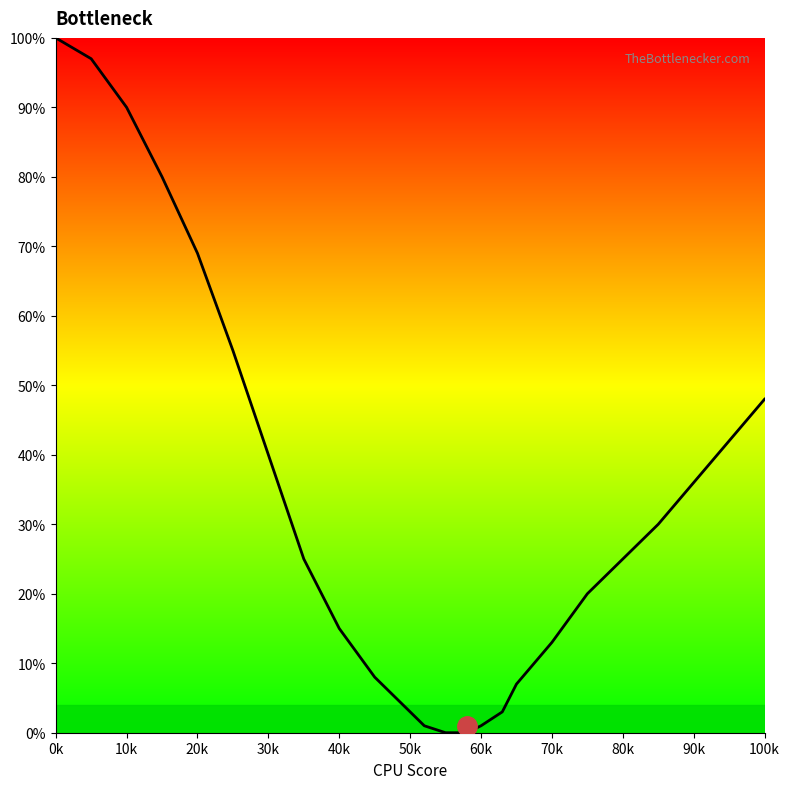

What is the greatest value displayed?

100